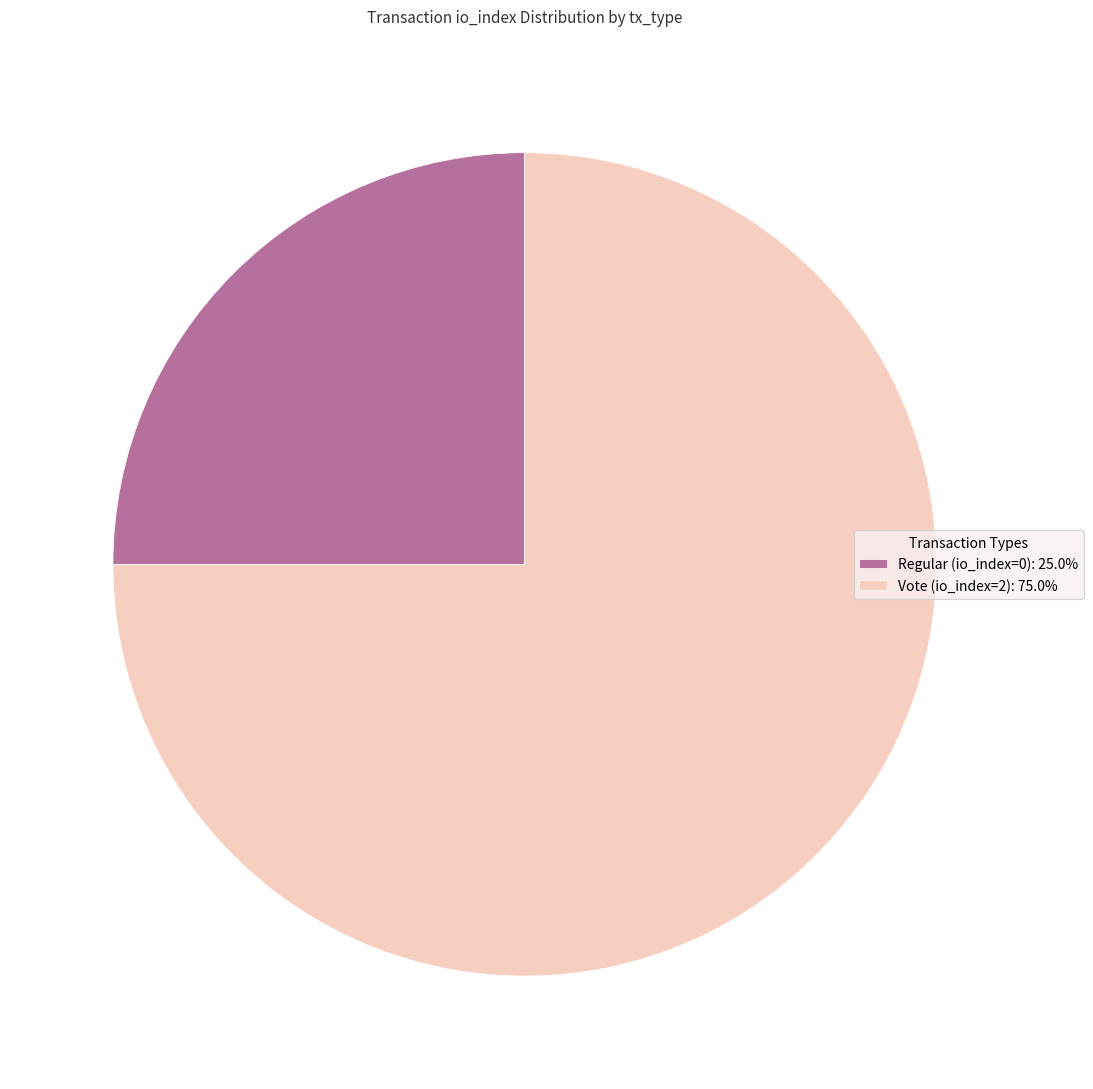

Which has a higher value, Vote (io_index=2) or Regular (io_index=0)?

Vote (io_index=2)